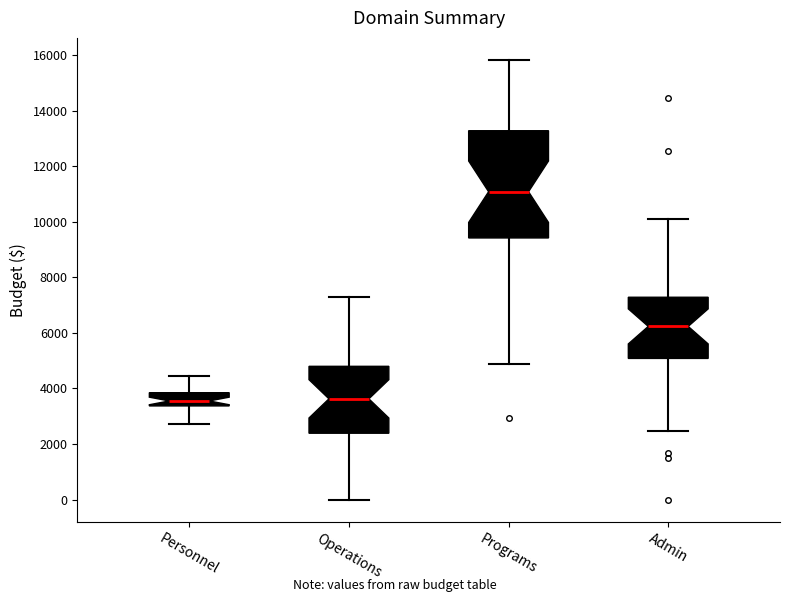

Reading left to right, read every box against the y-axis: the position of its median line, the range the box covers, and the ends of its whiskers. The values are not printed on the chart, so give them approximately, as read against the axis.

Personnel: median 3600, box 3400 to 3800, whiskers 2800 to 4400
Operations: median 3600, box 2400 to 4800, whiskers 0 to 7400
Programs: median 11000, box 9400 to 13200, whiskers 4800 to 15800
Admin: median 6200, box 5000 to 7200, whiskers 2400 to 10200